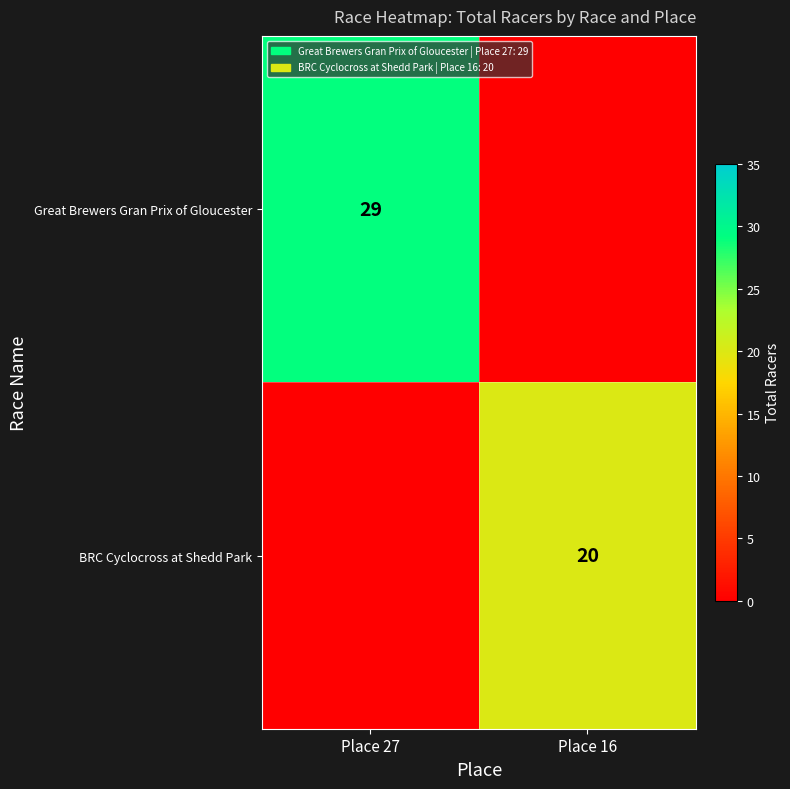

Is it true that Great Brewers Gran Prix of Gloucester equals 9 at Place 27?

False